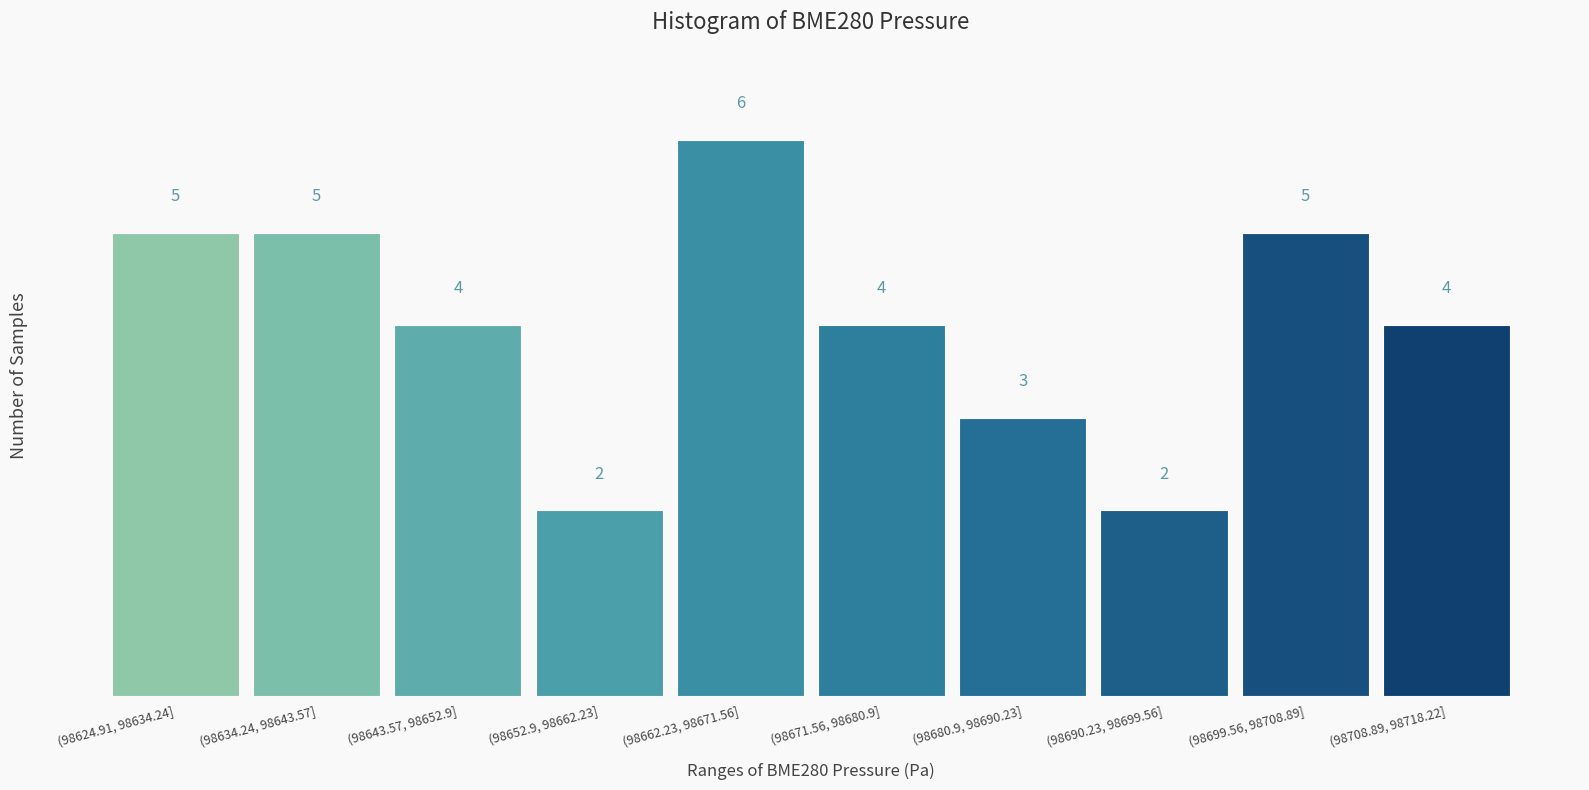

Reading left to right, extract all data points from this chart.

5	5	4	2	6	4	3	2	5	4